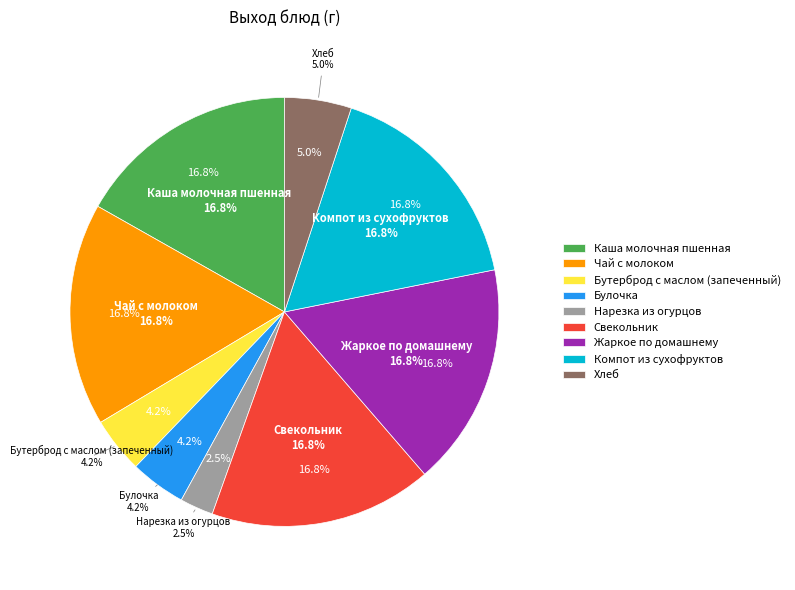

To the nearest percent, what portion does Булочка represent?

4%